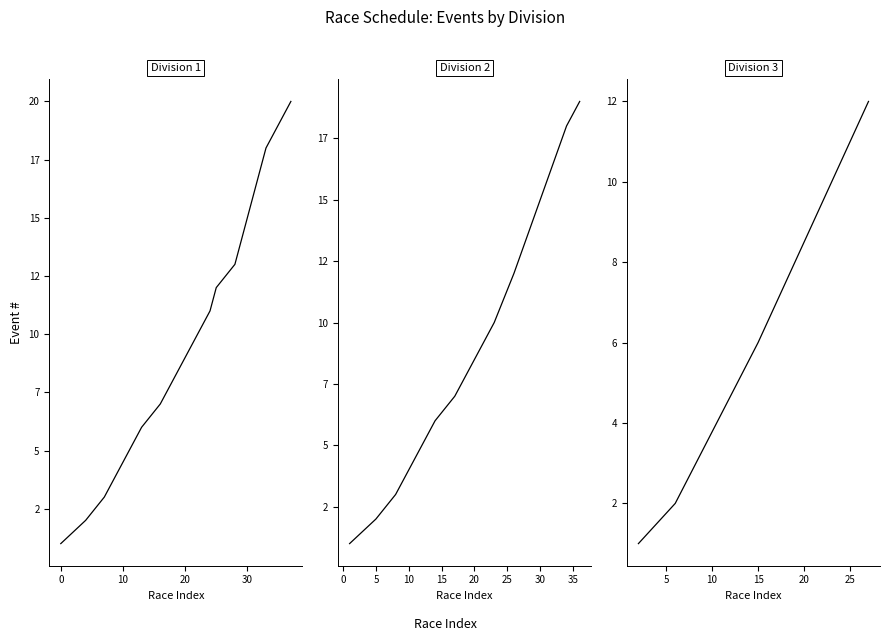

What is the average value?

9